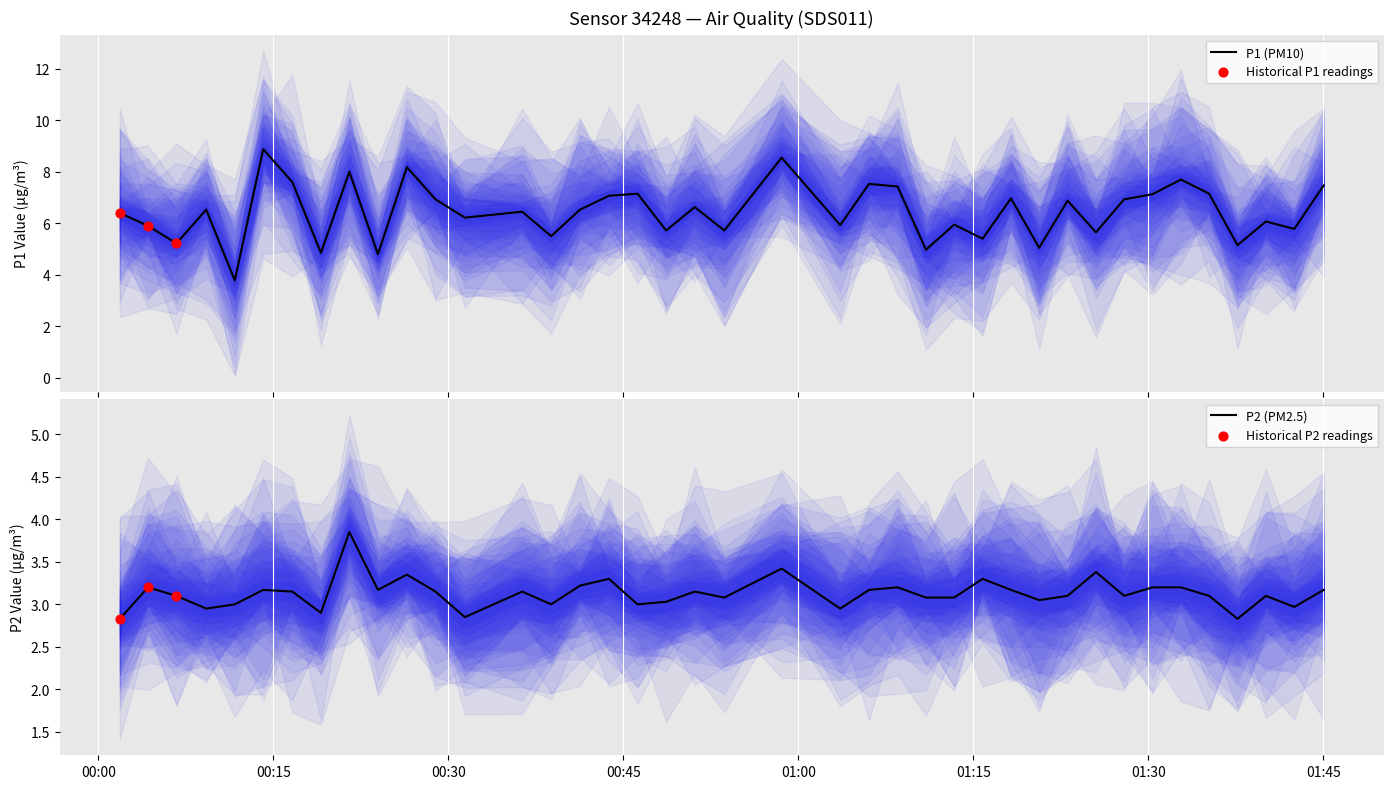

What is the total value across all series at 2022-11-06T01:37:38?

8.0